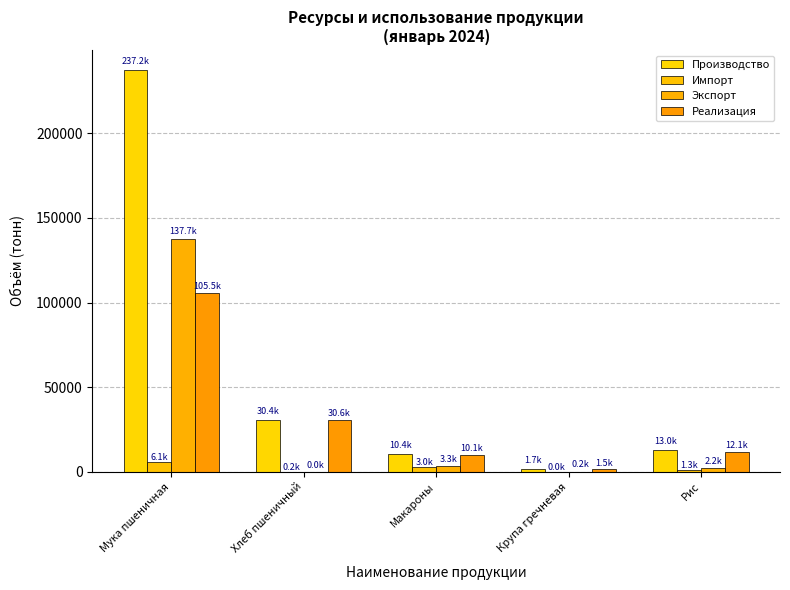

True or false: Производство has a value of 18671.7 at Макароны.

False